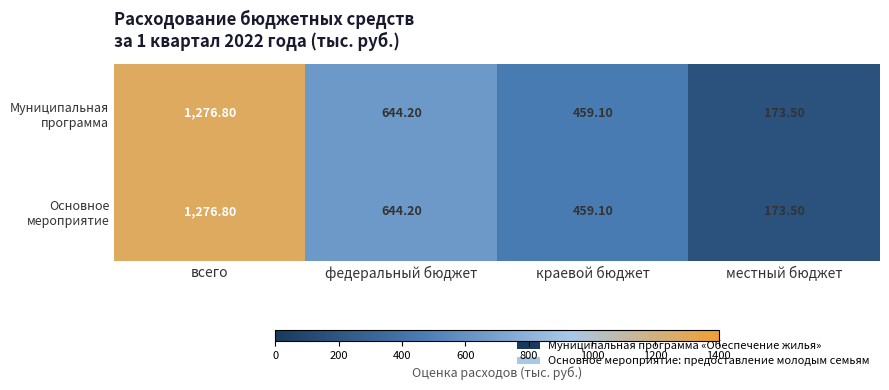

At which category does the chart reach its minimum across all series?

местный бюджет